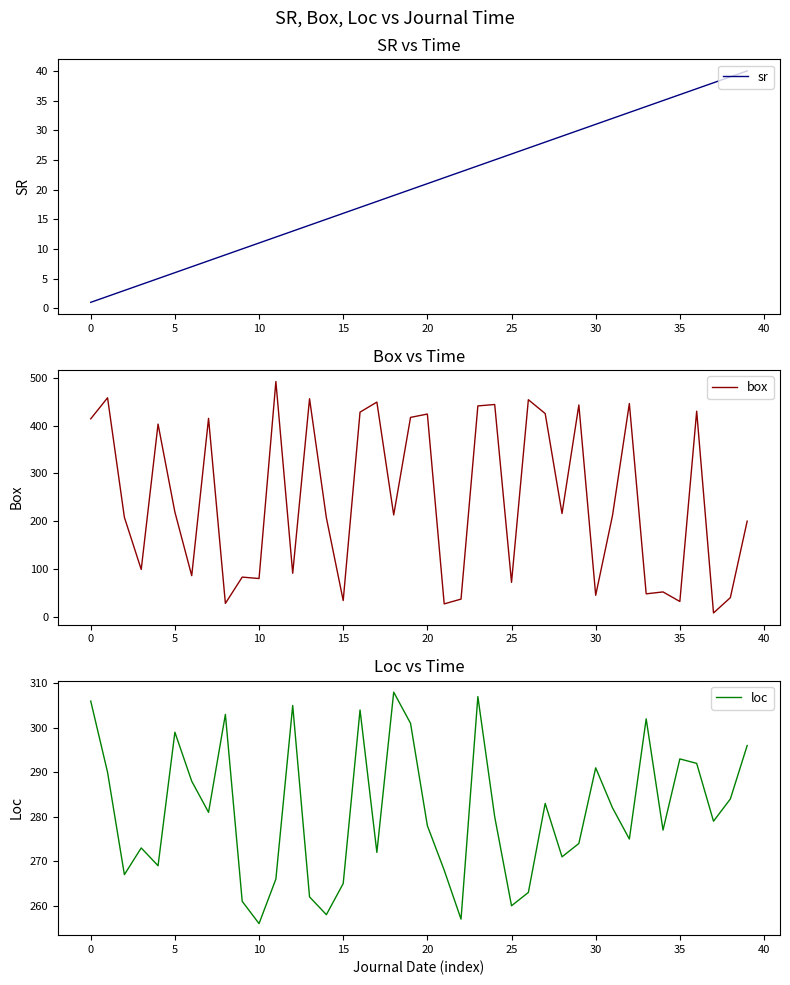

Does the chart have visible grid lines?

No